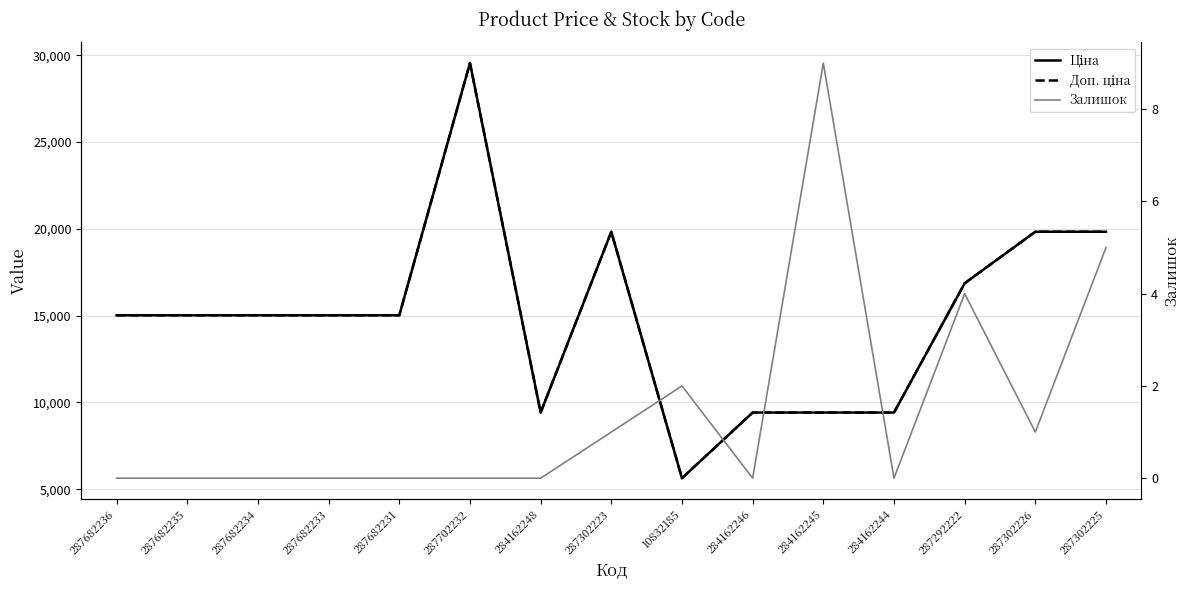

Which series has the largest range (max minus min)?

Ціна